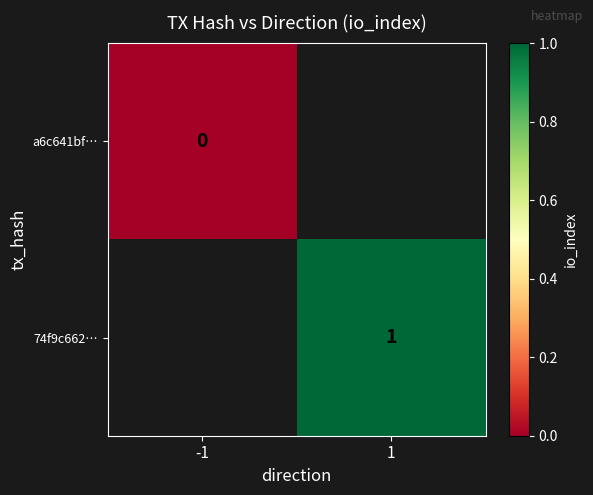

The 74f9c662… series shows 1 at 1. True or false?

True